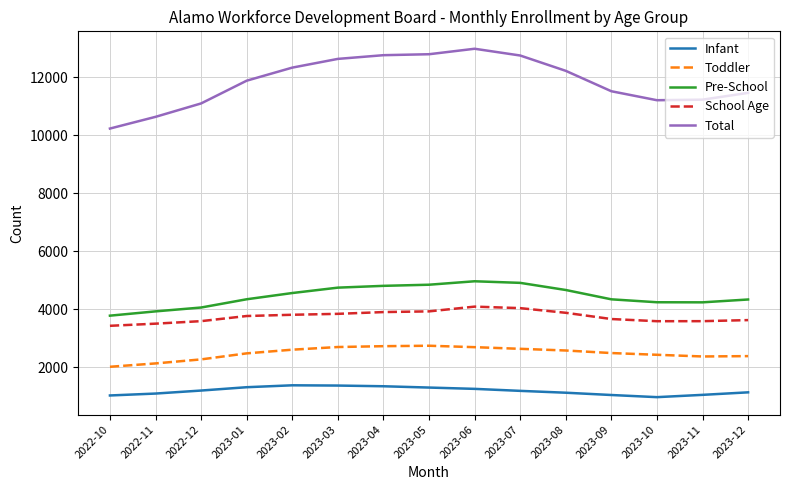

The value of Infant at 2022-12 is 1191. True or false?

True